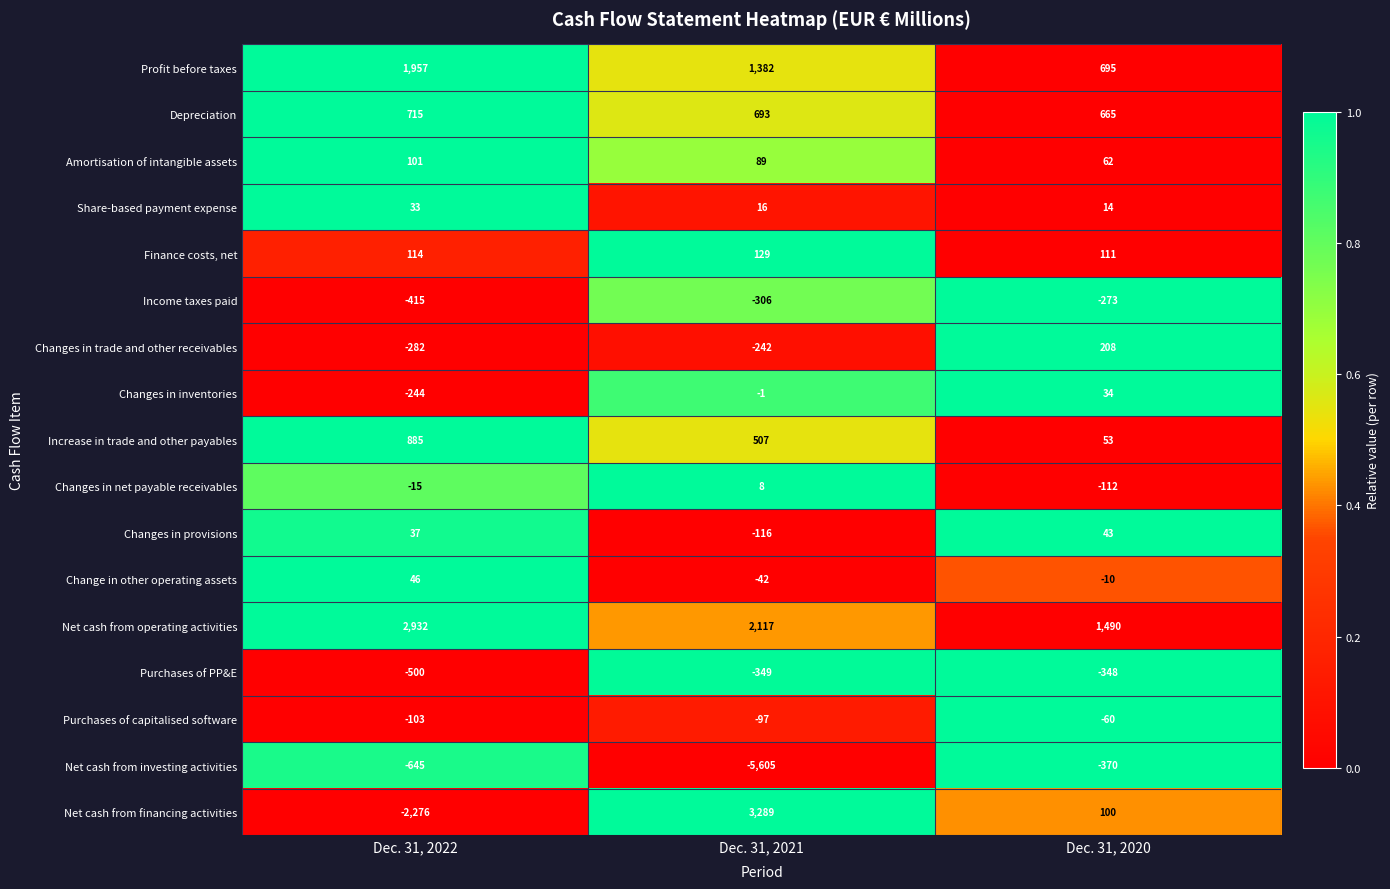

Which category has the lowest value across all series?

Dec. 31, 2021